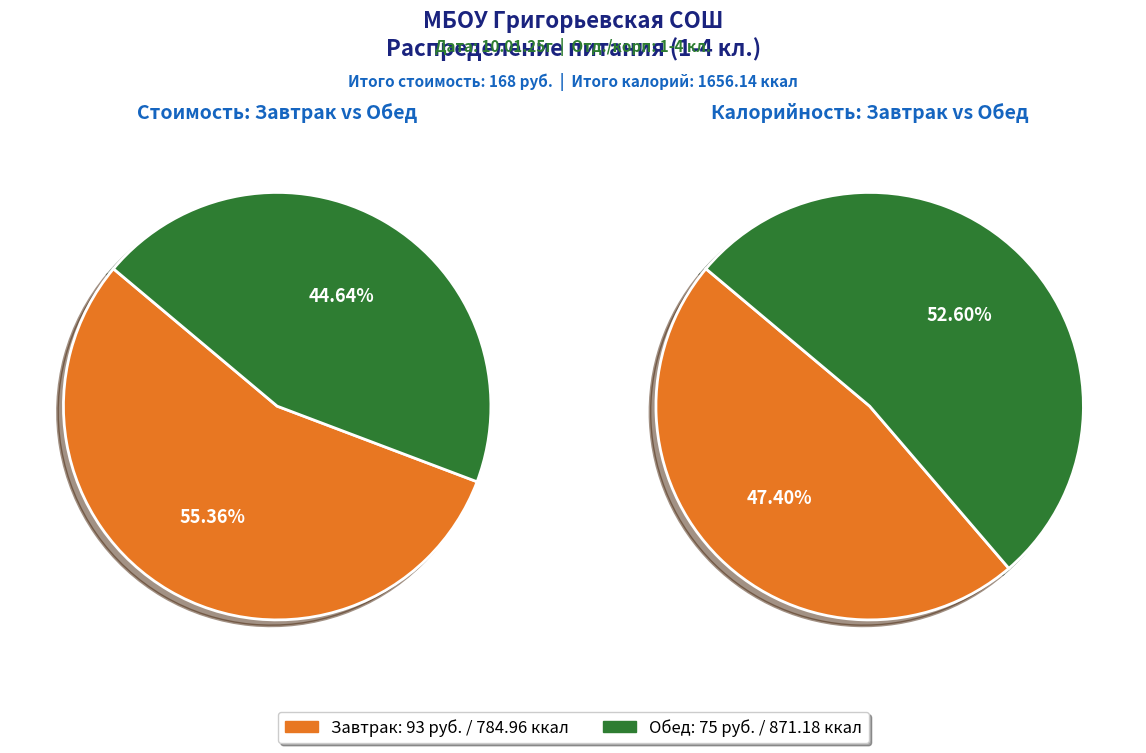

To the nearest percent, what portion does Завтрак represent?

55%